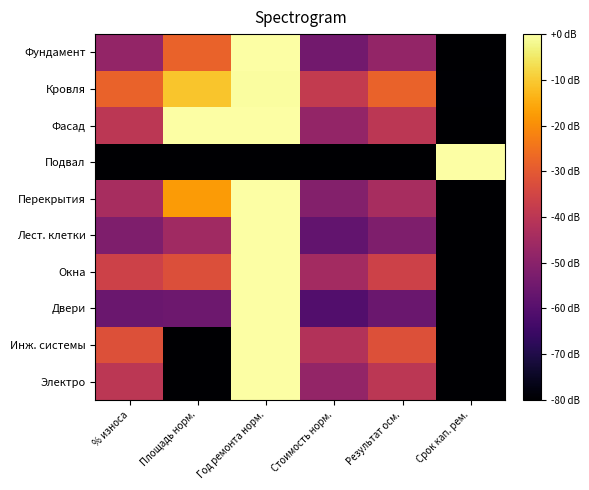

Between % износа and Результат осм., which is larger?

% износа